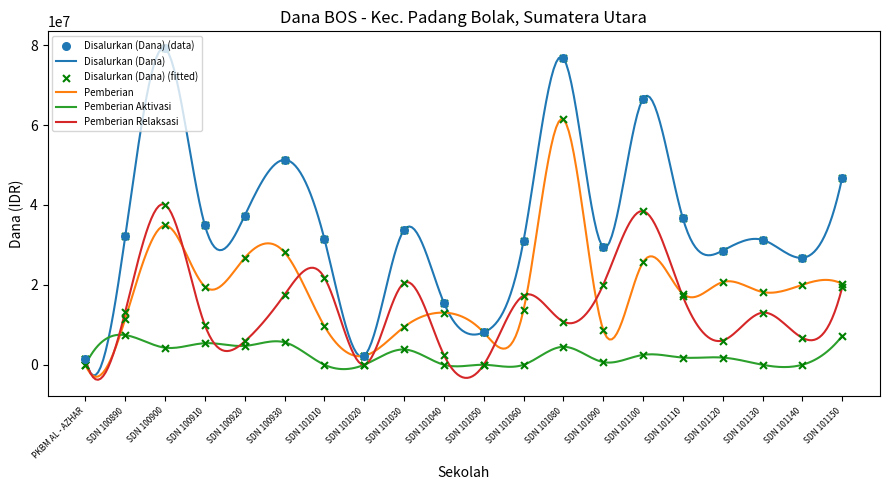

What is the total value across all series at SDN 100920?

74700000